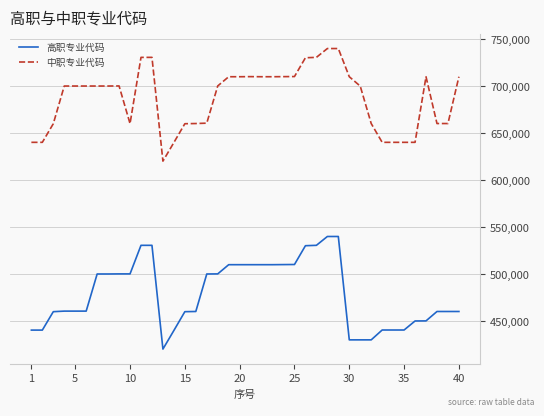

What is the difference between the maximum and minimum values in the 中职专业代码 series?

119800